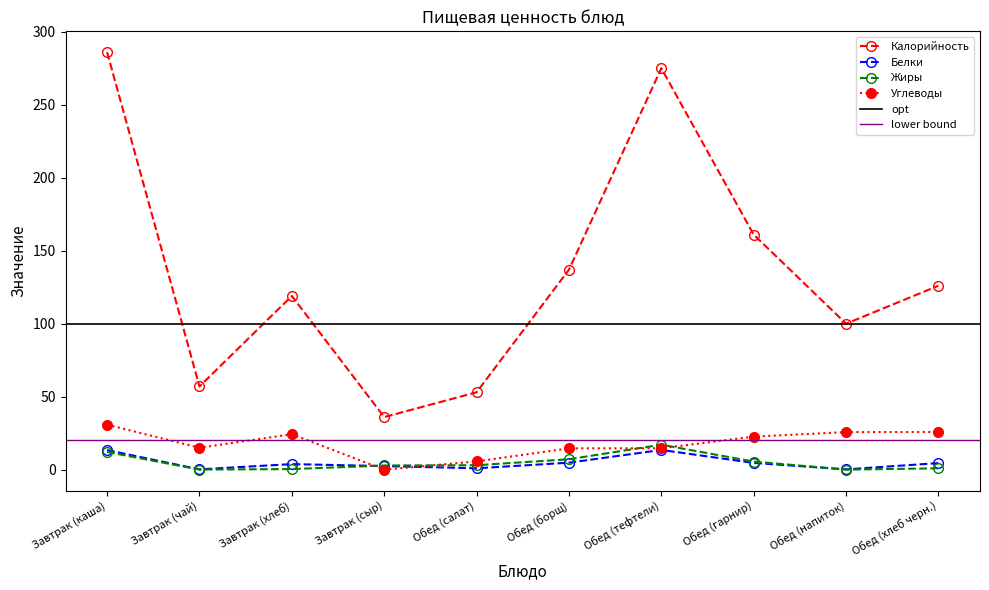

At which category does Калорийность reach its first local valley?

Завтрак (чай)